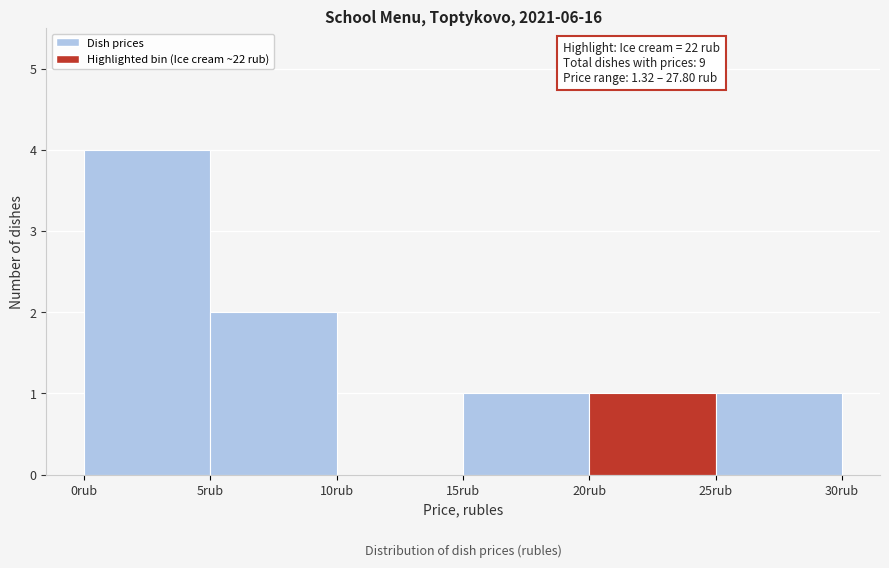

Which range on the x-axis has the tallest bar?

0 to 5